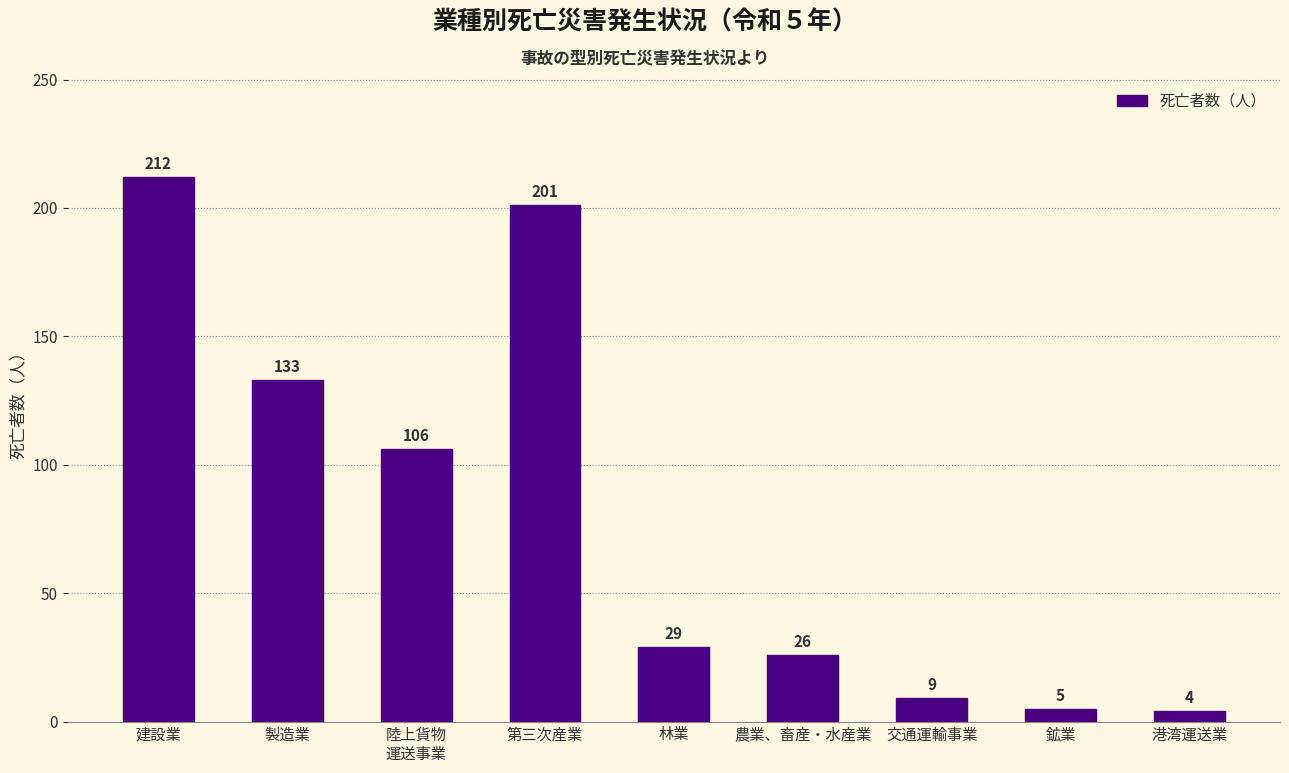

Reading left to right, transcribe all the data shown in this chart.

212	133	106	201	29	26	9	5	4